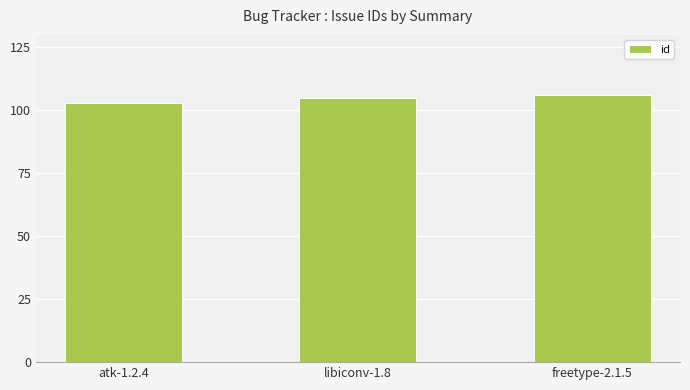

What is the minimum value shown in the chart?

103